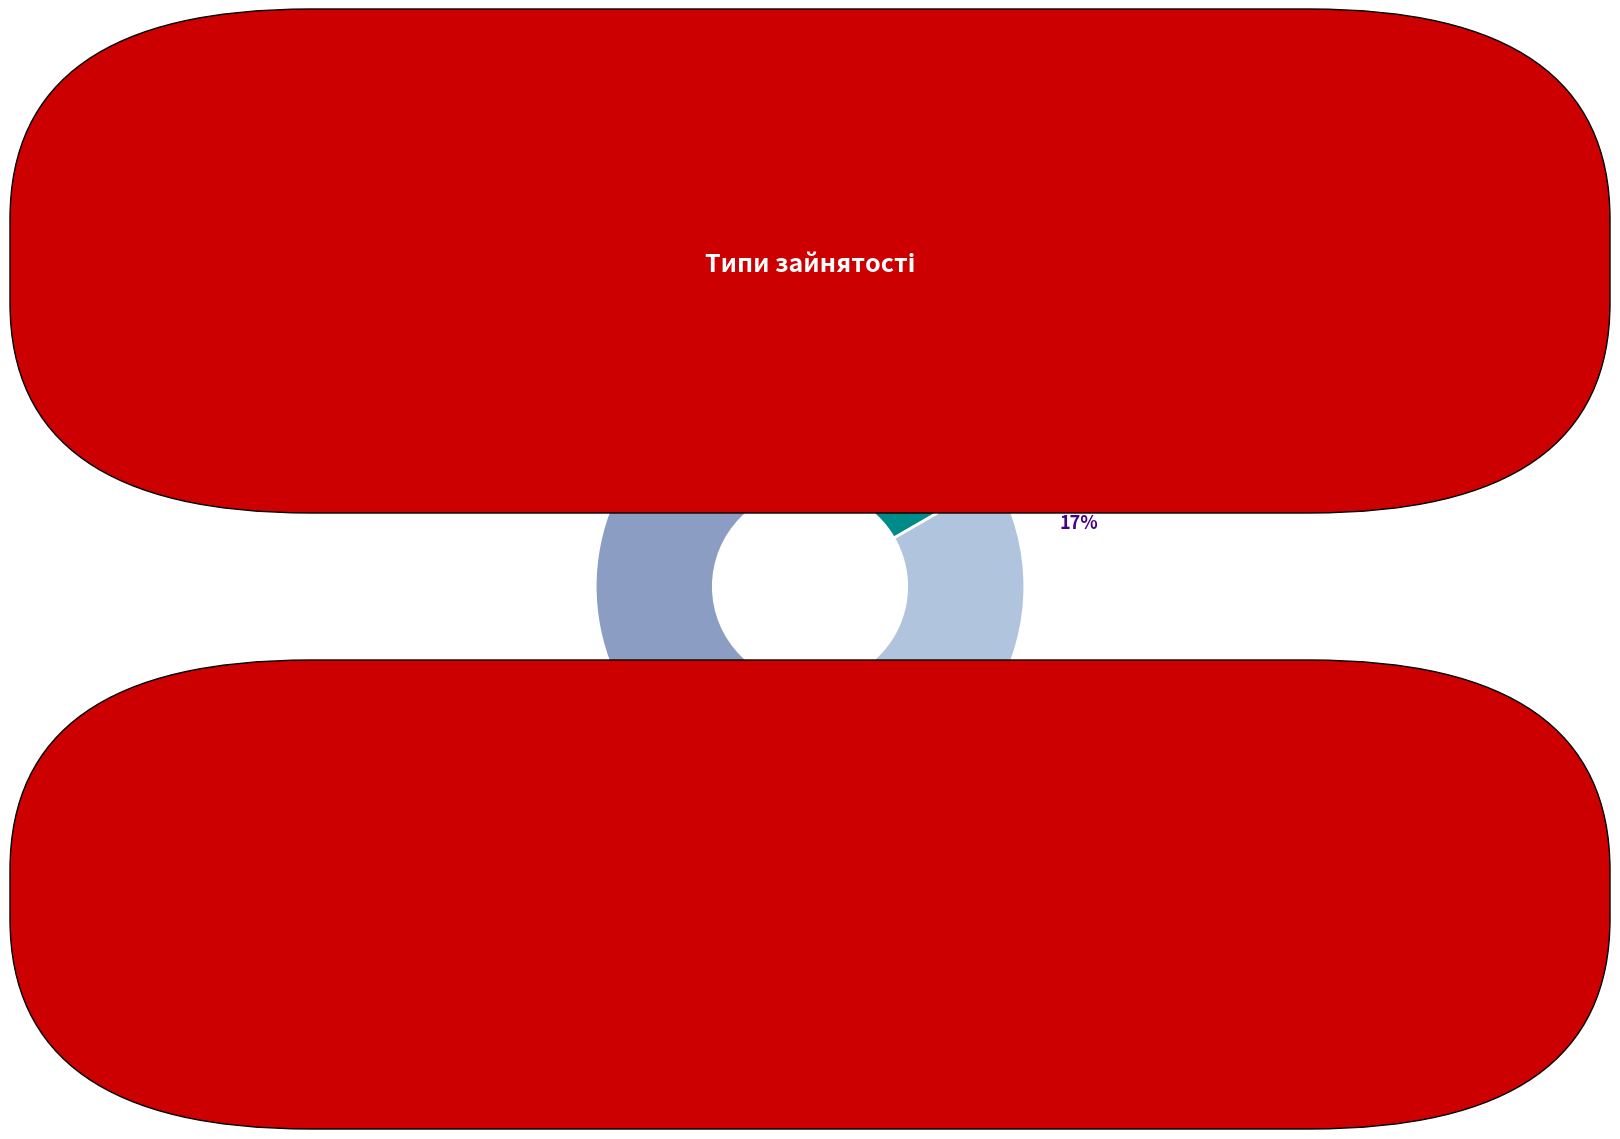

To the nearest percent, what is the difference between the Суміщення and Сумісництво slice percentages?

17%